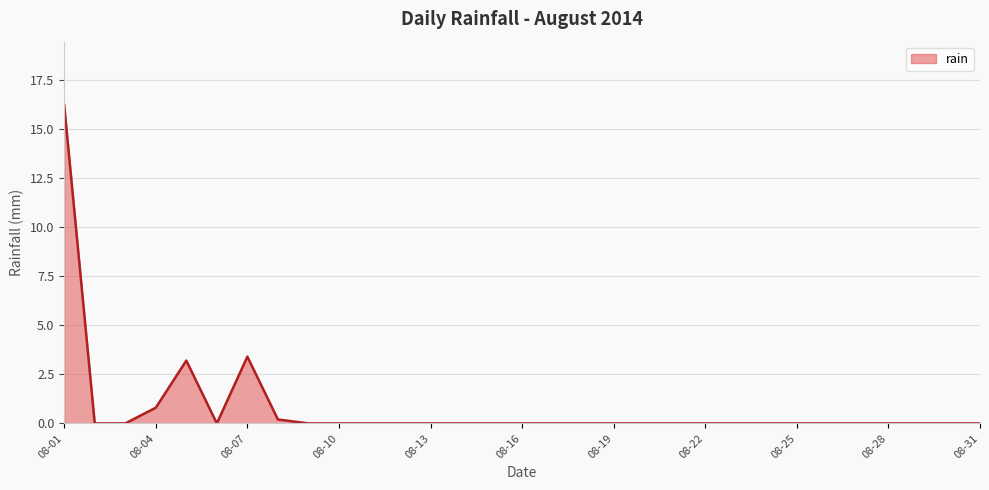

Reading left to right, transcribe all the data shown in this chart.

16.2	0.0	0.0	0.8	3.2	0.0	3.4	0.2	0.0	0.0	0.0	0.0	0.0	0.0	0.0	0.0	0.0	0.0	0.0	0.0	0.0	0.0	0.0	0.0	0.0	0.0	0.0	0.0	0.0	0.0	0.0